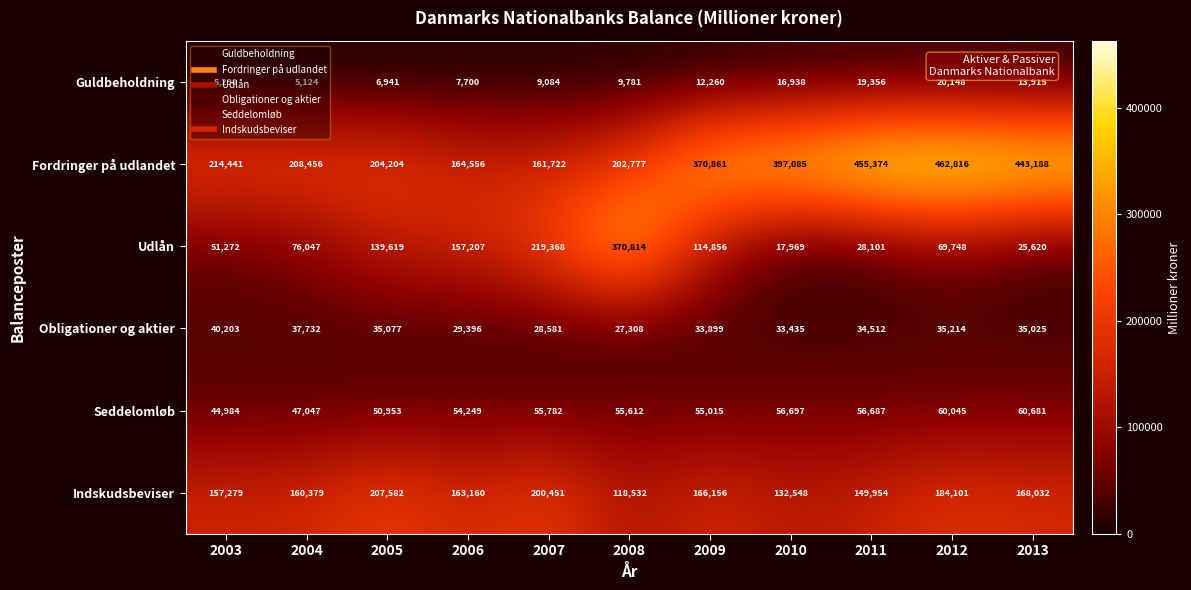

Rank the series by their maximum value, from highest to lowest.

Fordringer på udlandet, Udlån, Indskudsbeviser, Seddelomløb, Obligationer og aktier, Guldbeholdning